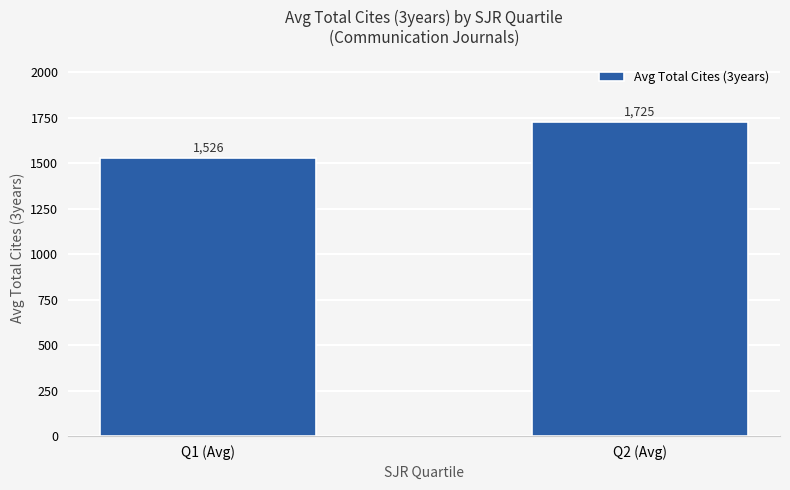

What is the average value?

1626